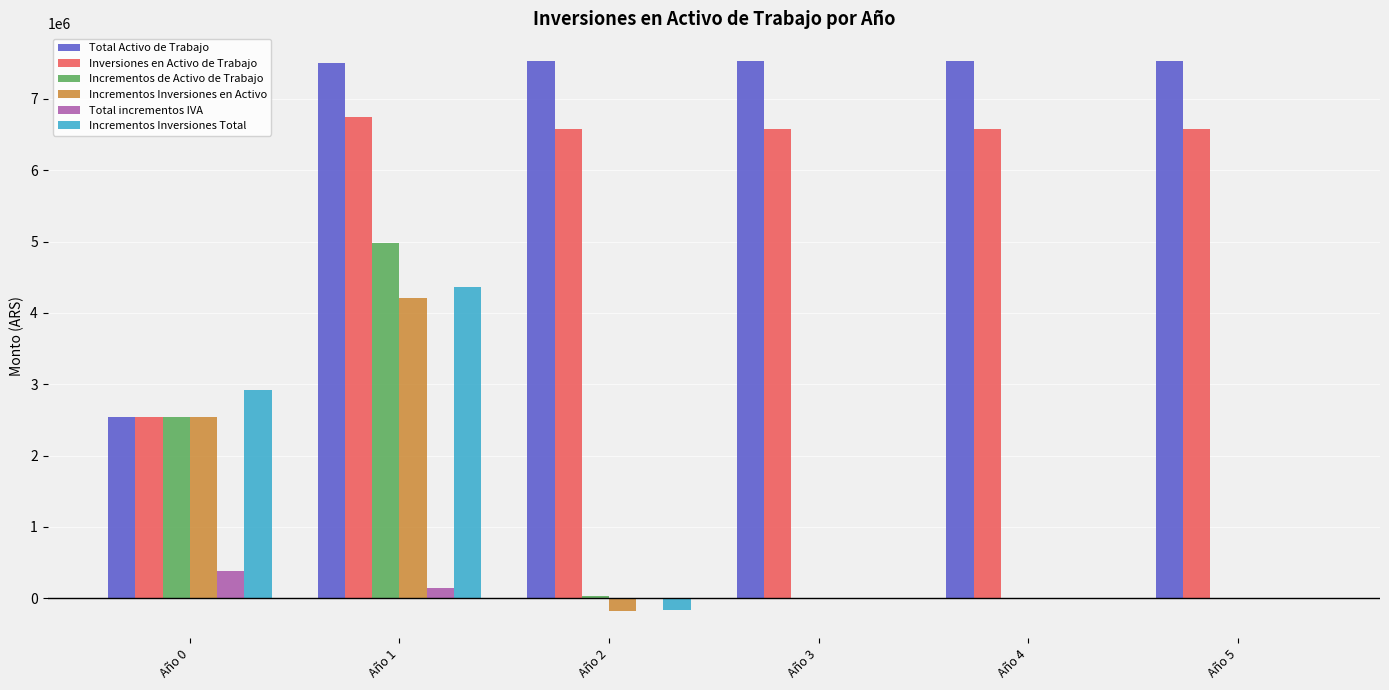

Which series changed the most between Año 0 and Año 3?

Total Activo de Trabajo